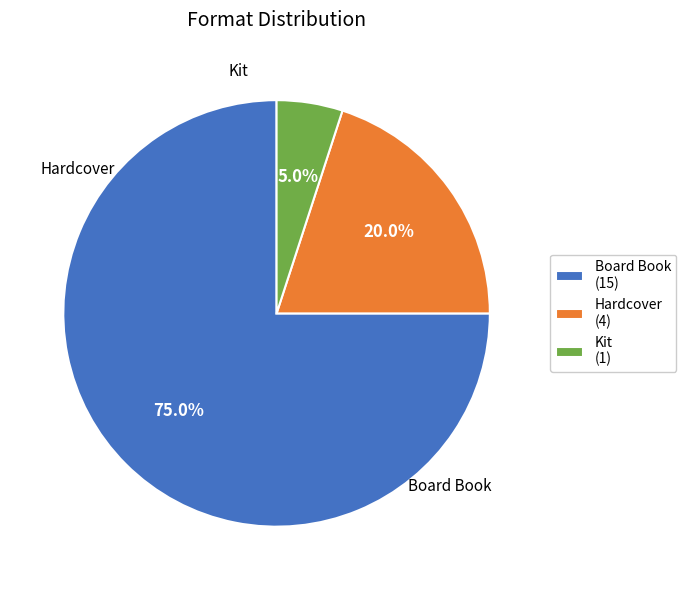

Is it true that Kit is 5% of the pie?

True